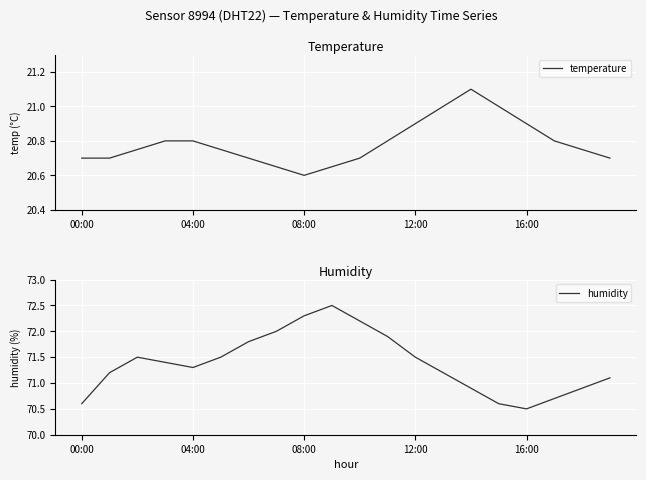

Reading left to right, extract all data points from this chart.

temperature: 20.7	20.7	20.8	20.8	20.8	20.8	20.7	20.6	20.6	20.6	20.7	20.8	20.9	21.0	21.1	21.0	20.9	20.8	20.8	20.7
humidity: 70.6	71.2	71.5	71.4	71.3	71.5	71.8	72.0	72.3	72.5	72.2	71.9	71.5	71.2	70.9	70.6	70.5	70.7	70.9	71.1